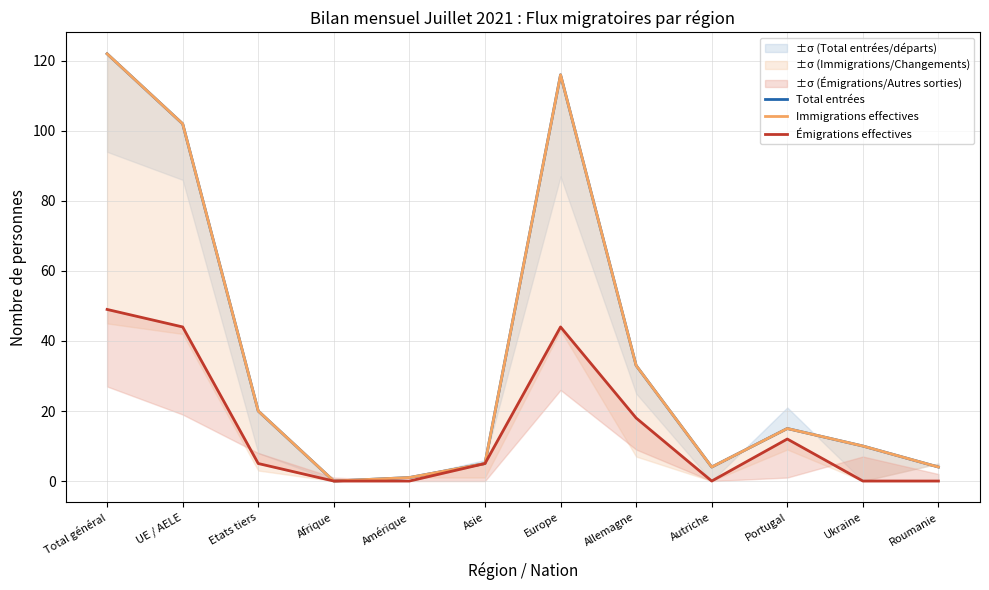

How many distinct data groups are displayed?

3